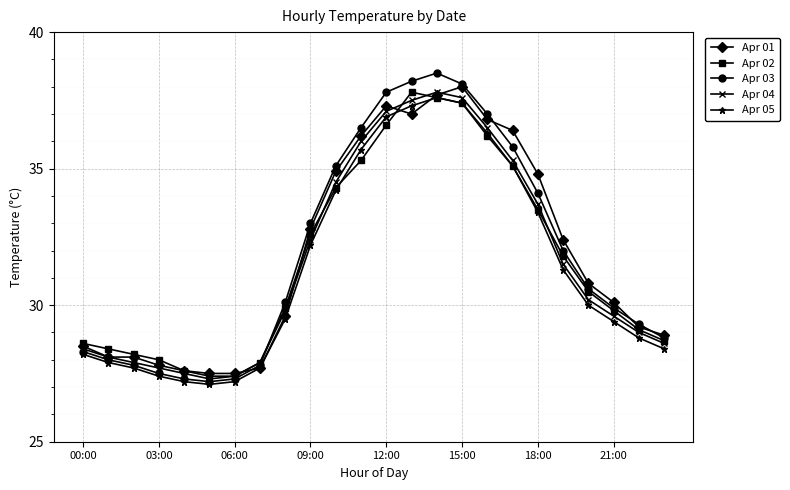

Is this an area chart (filled region under the line)?

No